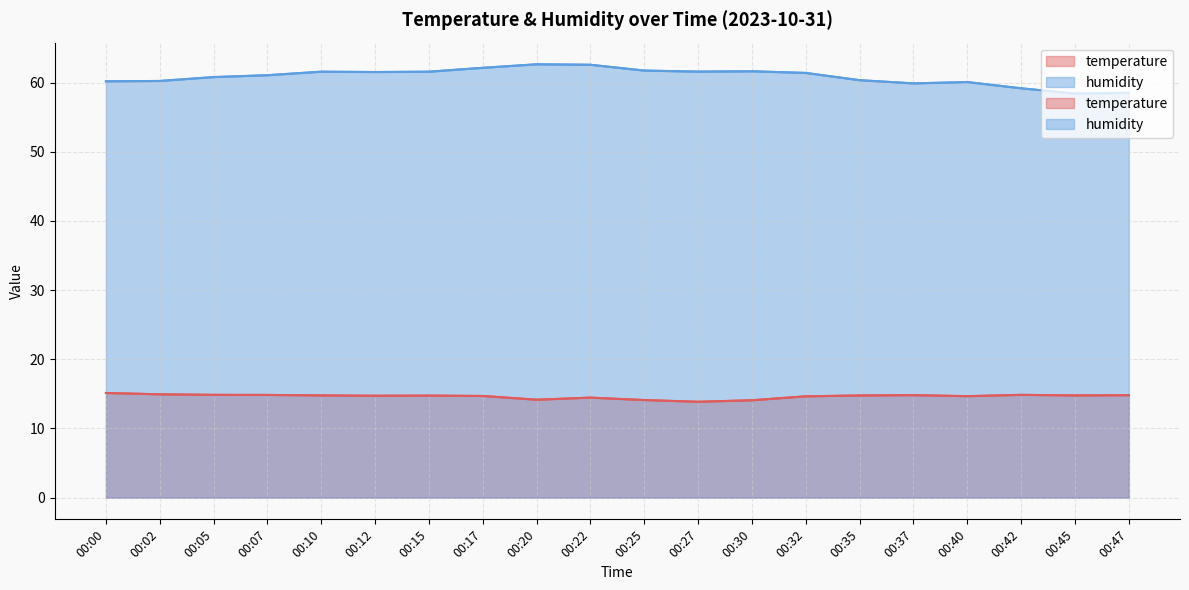

Reading left to right, list all the values displayed in this chart.

temperature: 15.1	14.9	14.9	14.8	14.8	14.7	14.8	14.7	14.2	14.5	14.1	13.9	14.1	14.7	14.8	14.8	14.7	14.9	14.8	14.8
humidity: 60.2	60.2	60.8	61.1	61.6	61.5	61.6	62.1	62.6	62.6	61.7	61.6	61.6	61.4	60.3	59.9	60.1	59.2	58.4	58.5